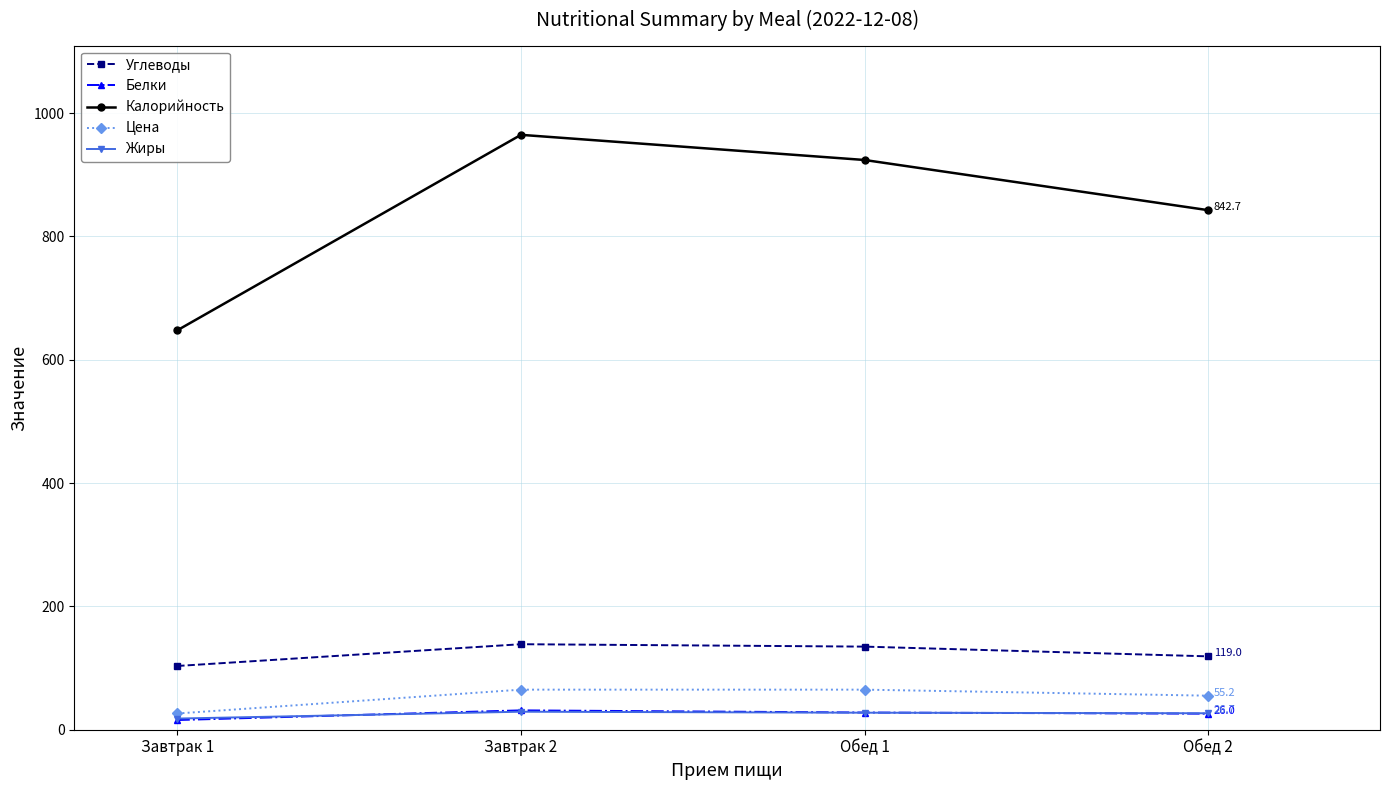

True or false: Калорийность and Цена intersect in this chart.

False